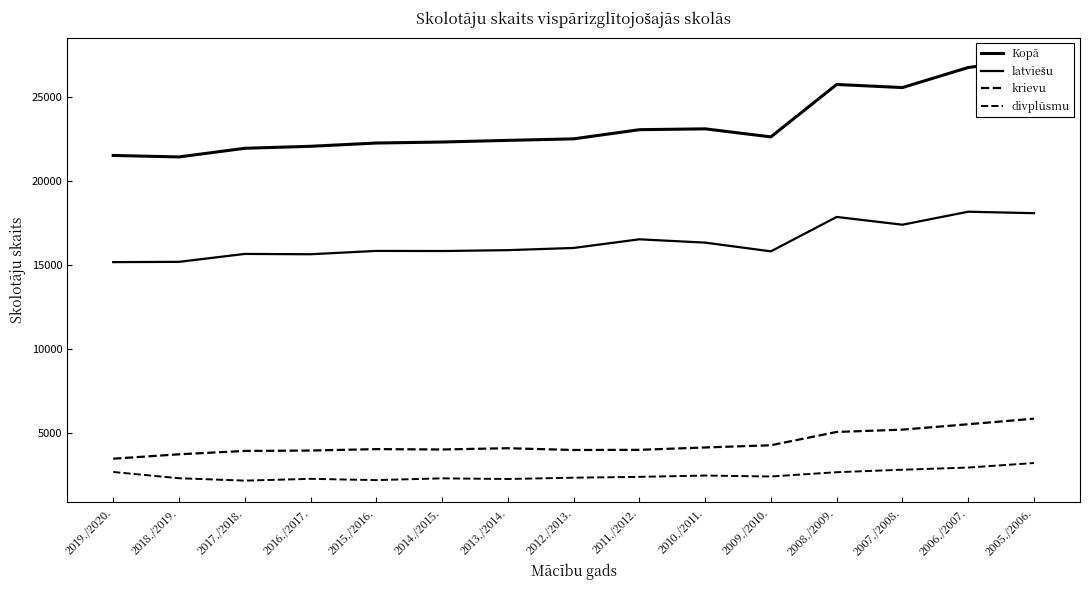

Is it true that latviešu equals 15655 at 2017./2018.?

True